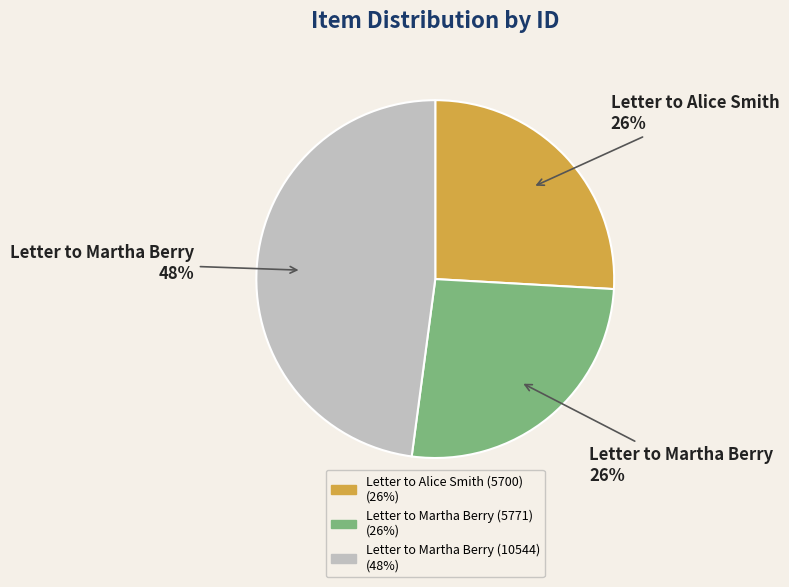

Which category has the biggest portion of the pie?

Letter to Martha Berry (10544)